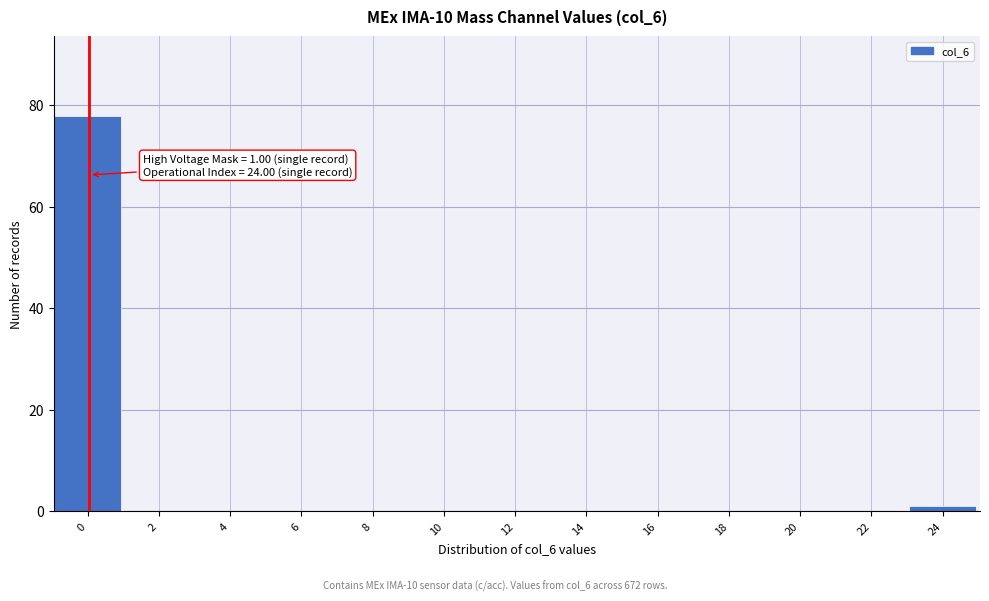

Reading left to right, list all the values displayed in this chart.

0=78	2=0	4=0	6=0	8=0	10=0	12=0	14=0	16=0	18=0	20=0	22=0	24=1